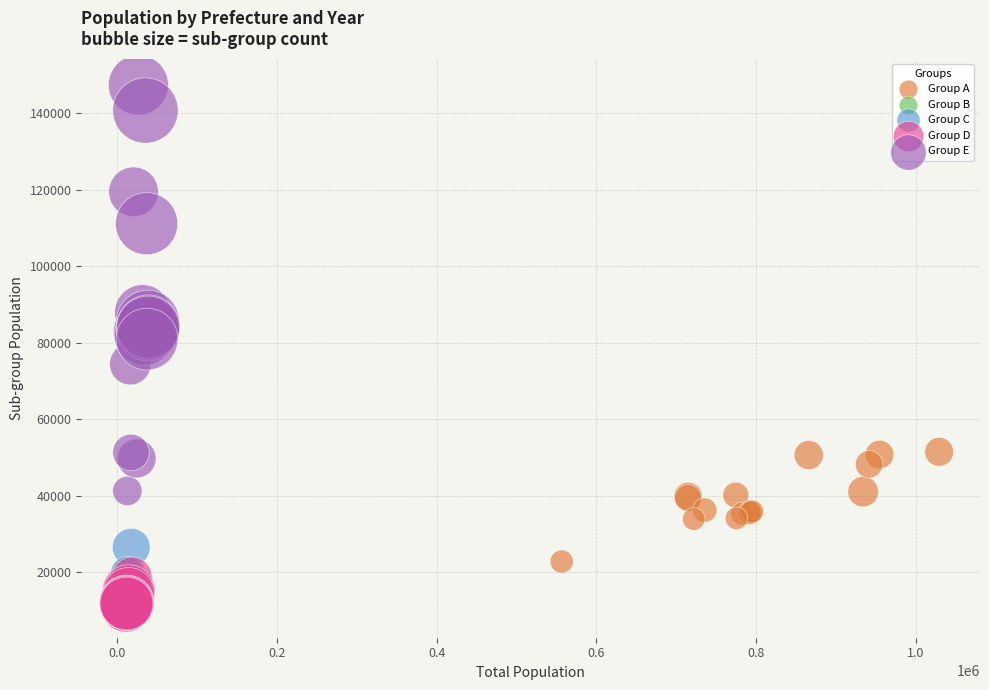

Which series has the widest spread of Y values?

Group E